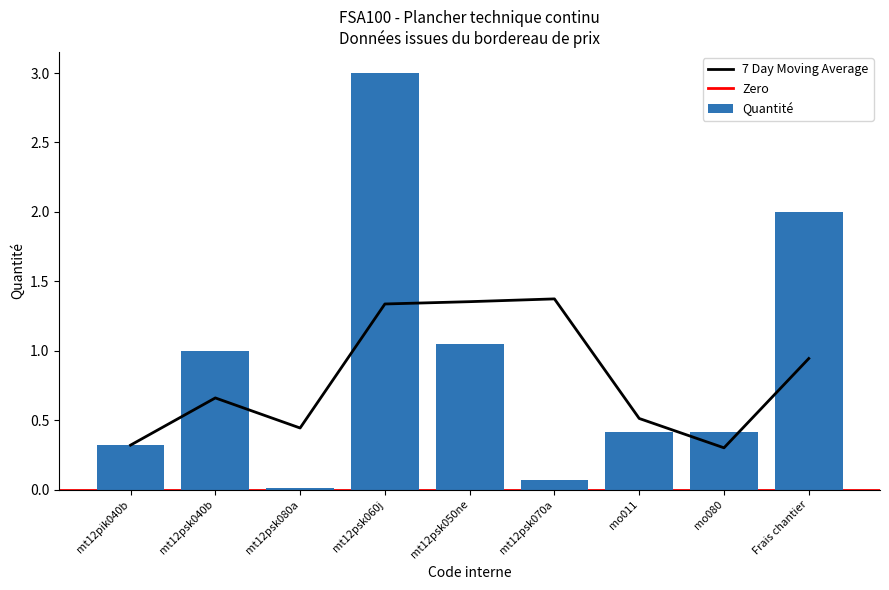

Reading left to right, transcribe all the data shown in this chart.

mt12pik040b=0.3	mt12psk040b=1.0	mt12psk080a=0.0	mt12psk060j=3.0	mt12psk050ne=1.1	mt12psk070a=0.1	mo011=0.4	mo080=0.4	Frais chantier=2.0